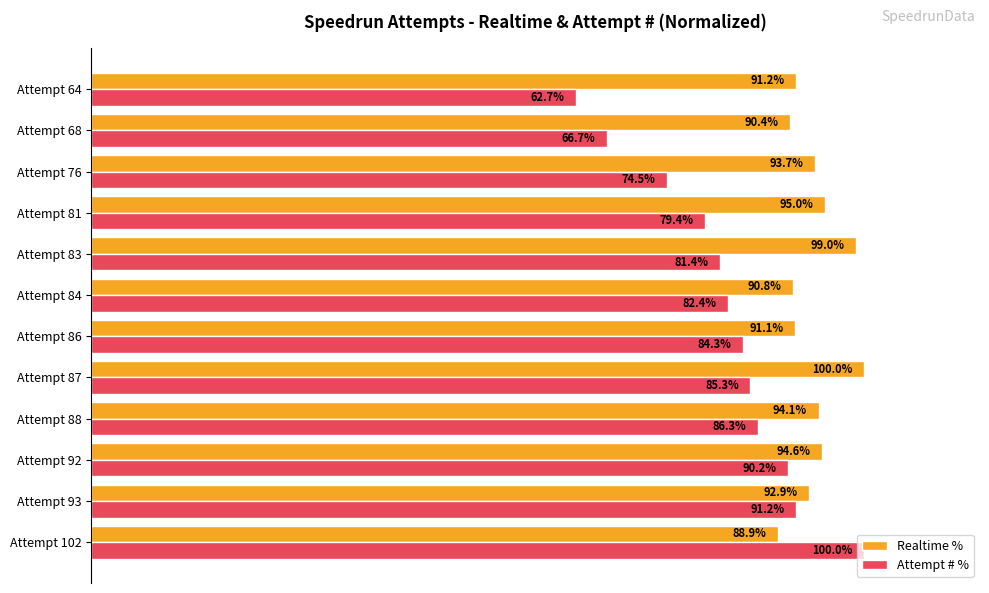

At which label does Attempt # % reach its peak?

Attempt 102